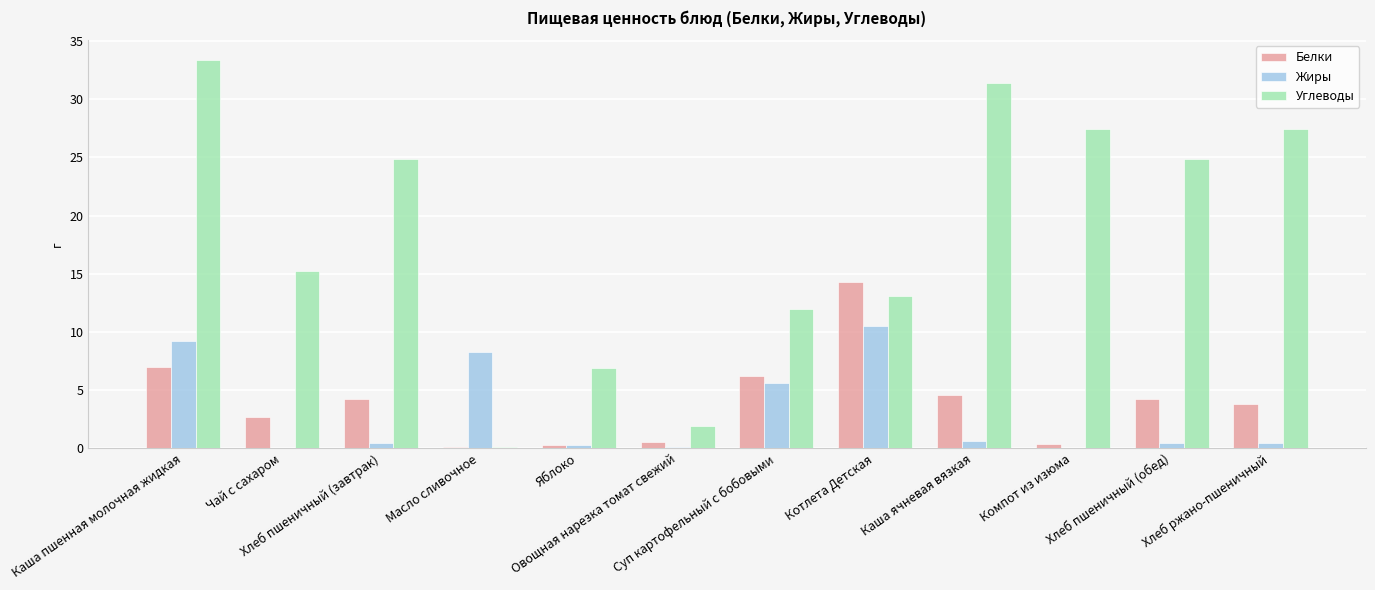

Between Чай с сахаром and Хлеб ржано-пшеничный, which series saw the biggest shift?

Углеводы